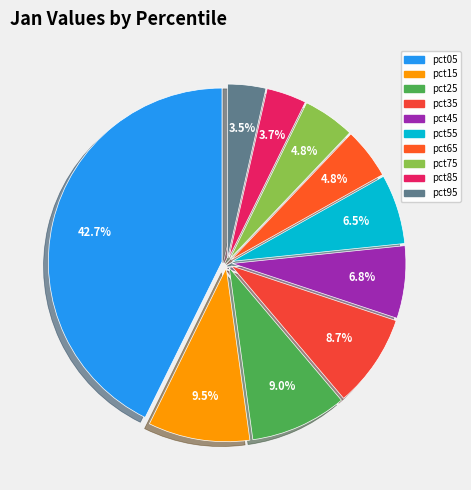

What percentage is the pct25 slice, to the nearest percent?

9%